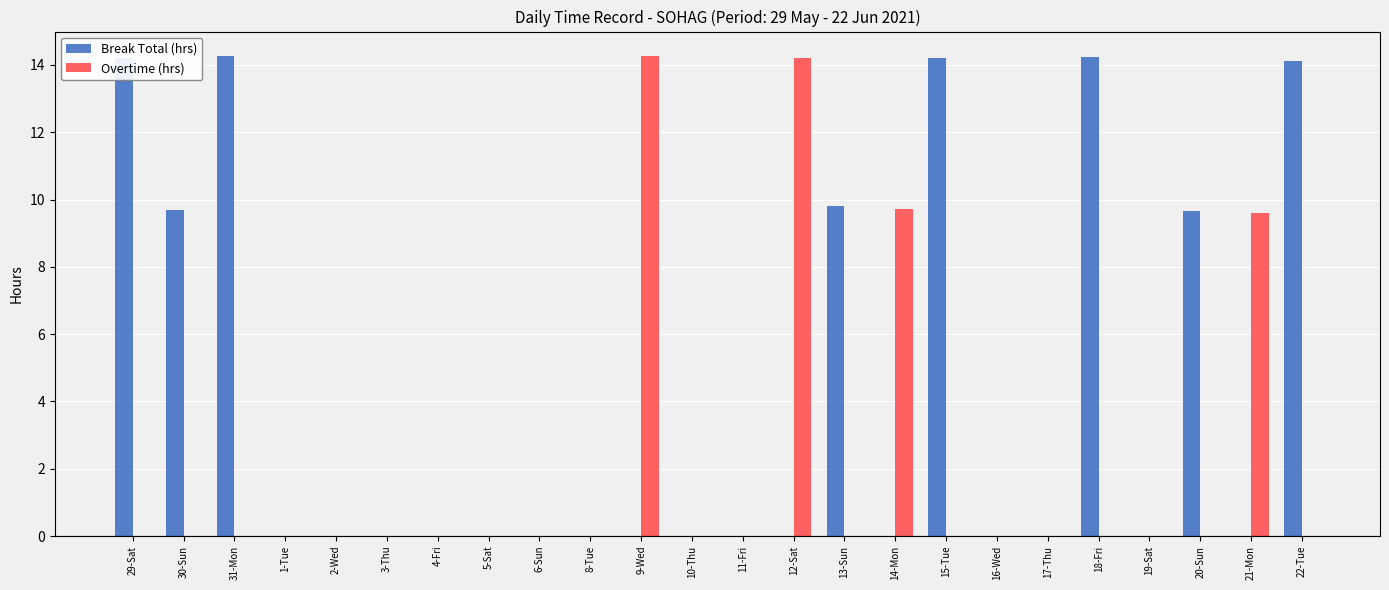

Is the value of Overtime (hrs) at 9-Wed greater than the value of Break Total (hrs) at 14-Mon?

Yes